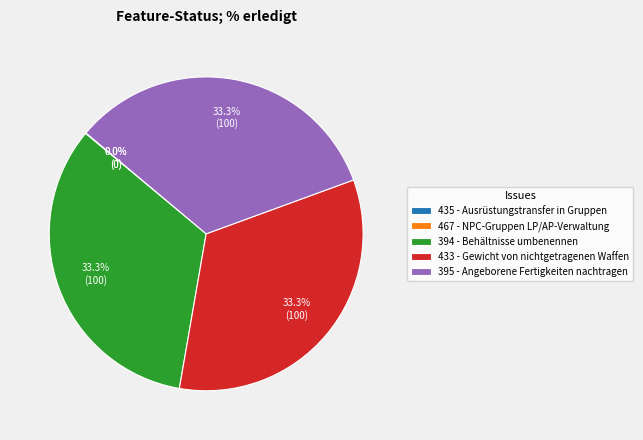

To the nearest percent, what is the difference between the largest and smallest slice percentages?

33%